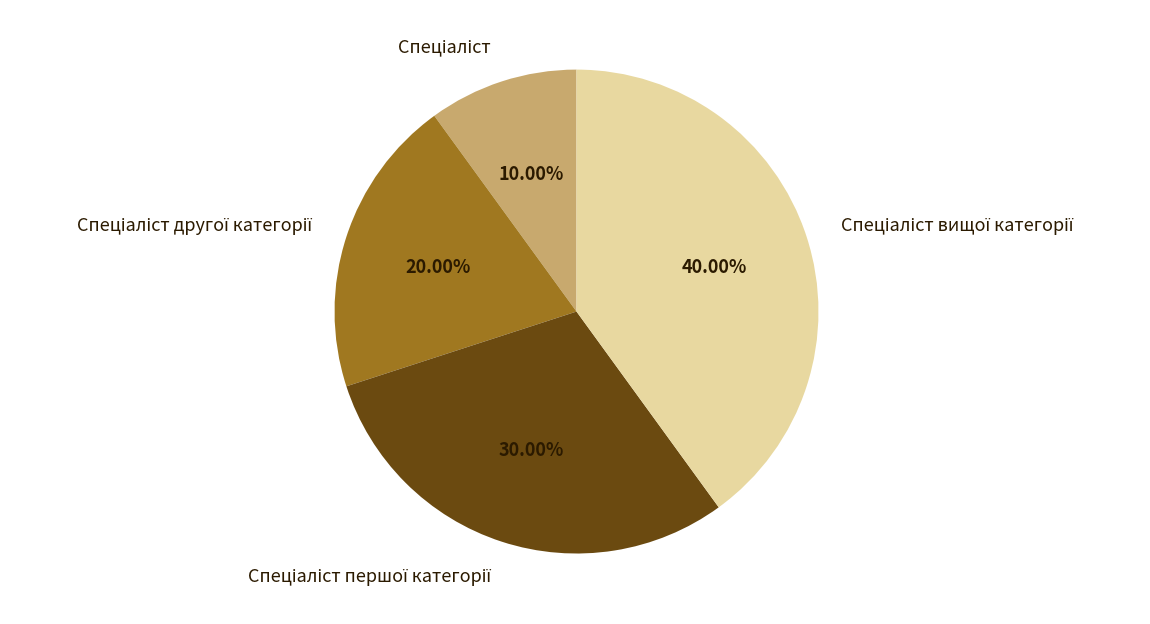

Is there any slice that represents more than half of the pie?

No